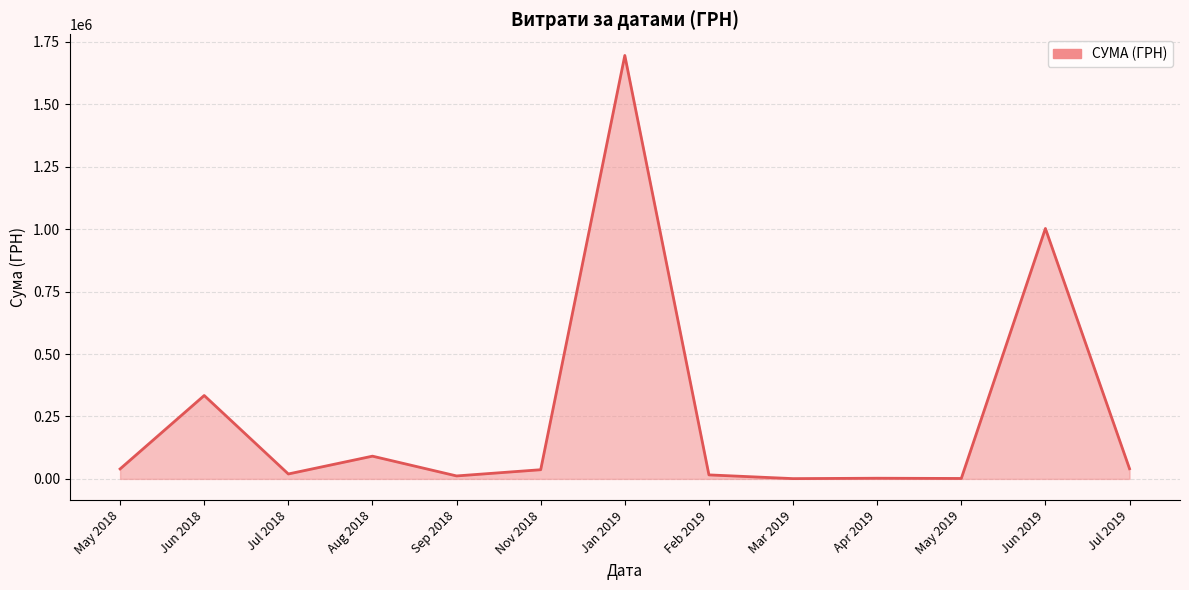

Does the chart have visible grid lines?

Yes